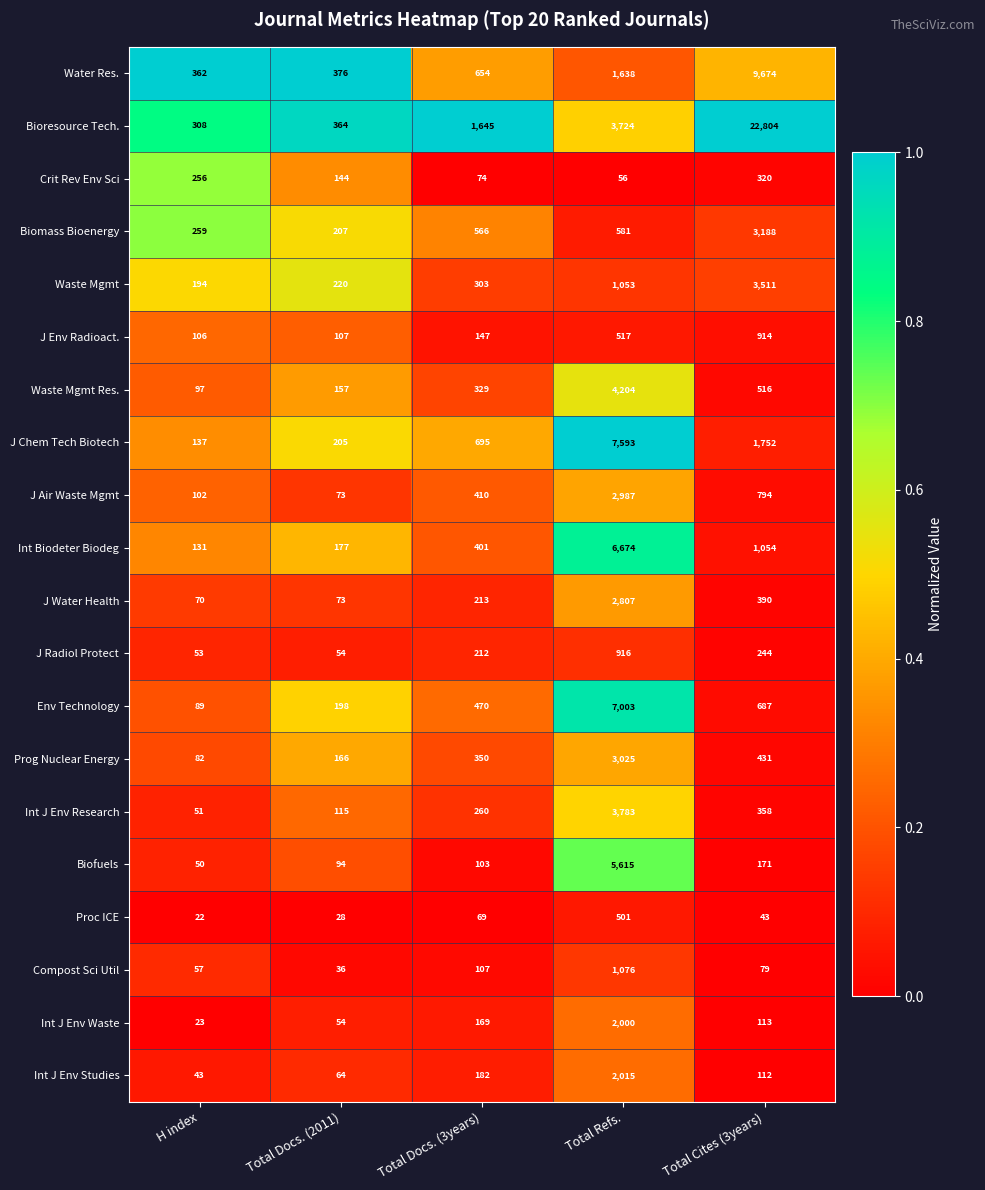

What is the approximate value of Biomass Bioenergy at Total Refs., to the nearest 10?

580